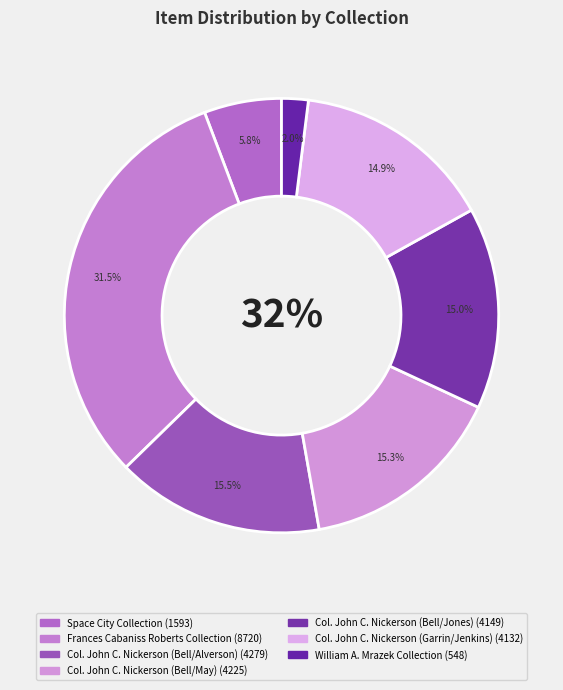

Is there any slice that represents more than half of the pie?

No